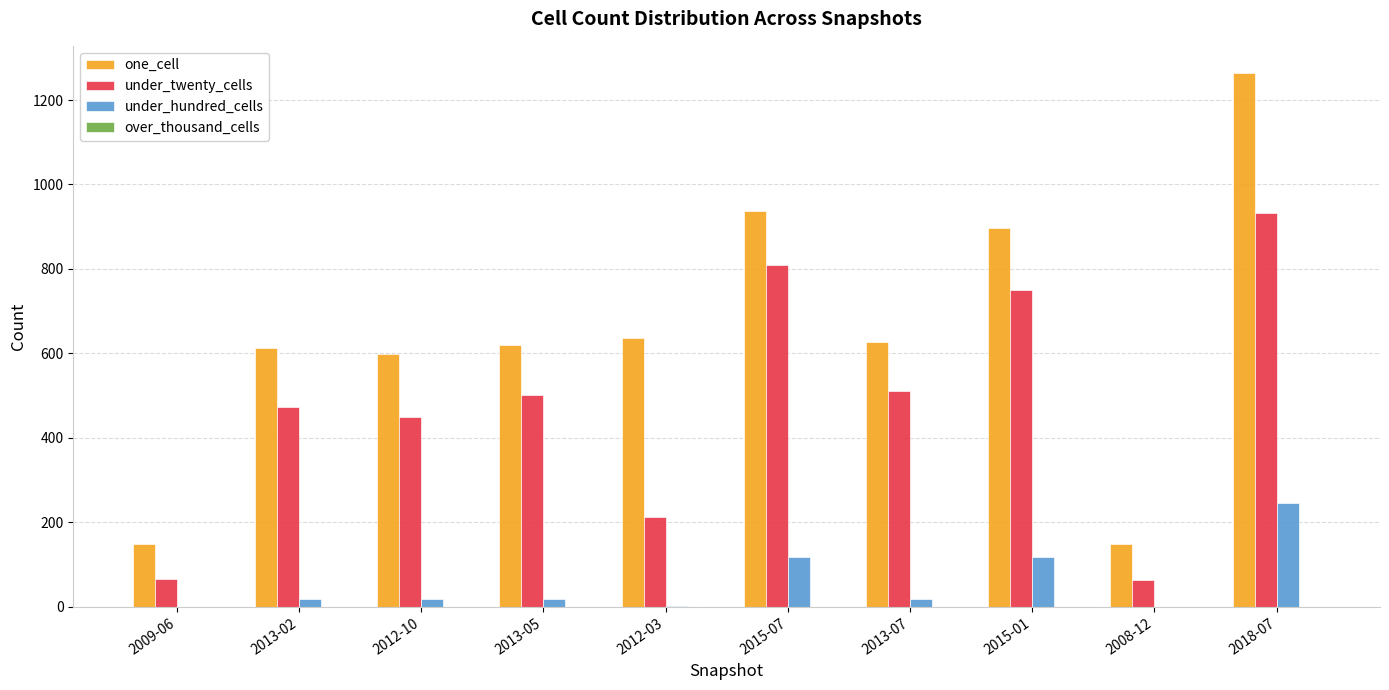

Which series has the largest total across all categories?

one_cell